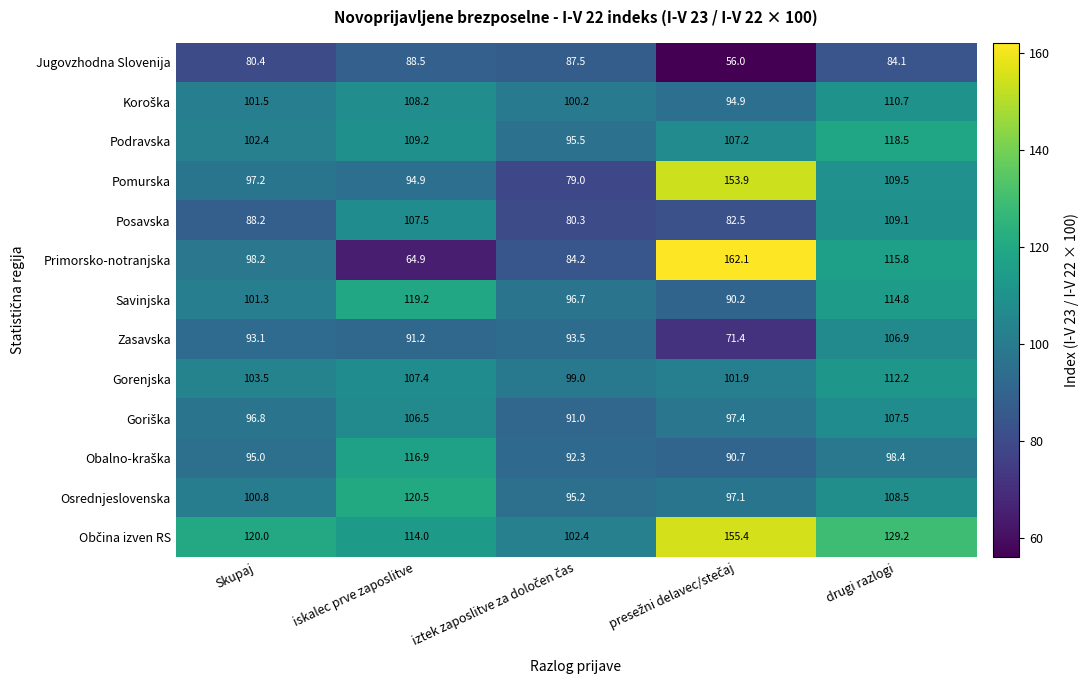

At which category is the sum across all series the highest?

drugi razlogi